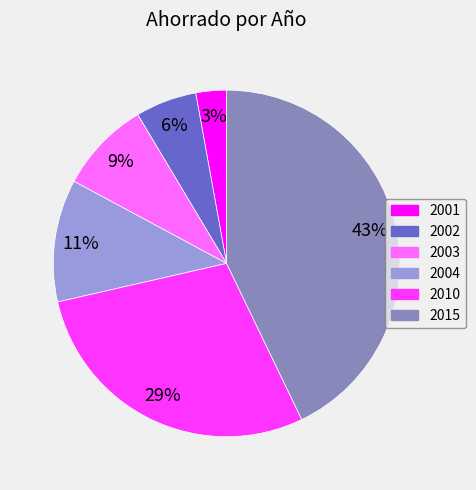

To the nearest percent, what portion does 2003 represent?

9%